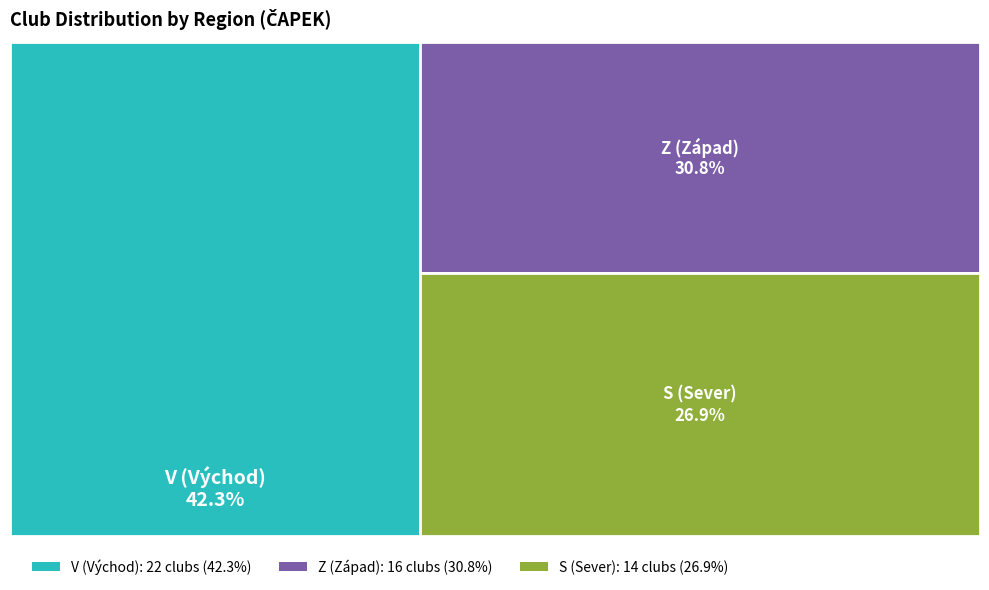

Does Z account for over 50% of the chart?

No